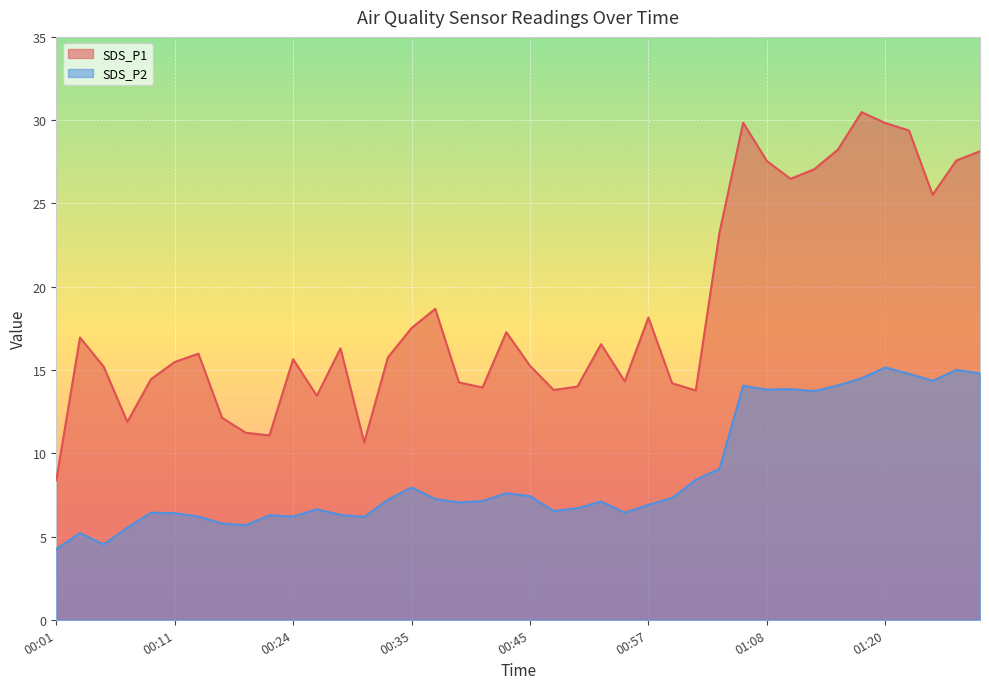

What is the total value across all series at 01:12?

40.8